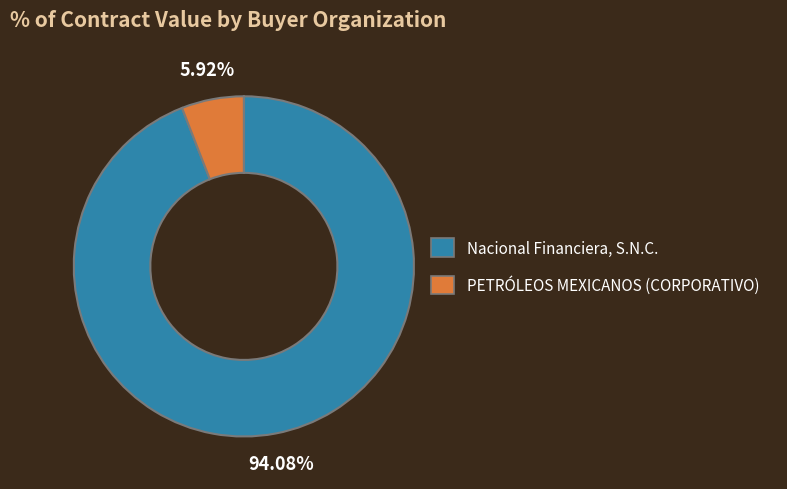

Which slice is the largest?

Nacional Financiera, S.N.C.